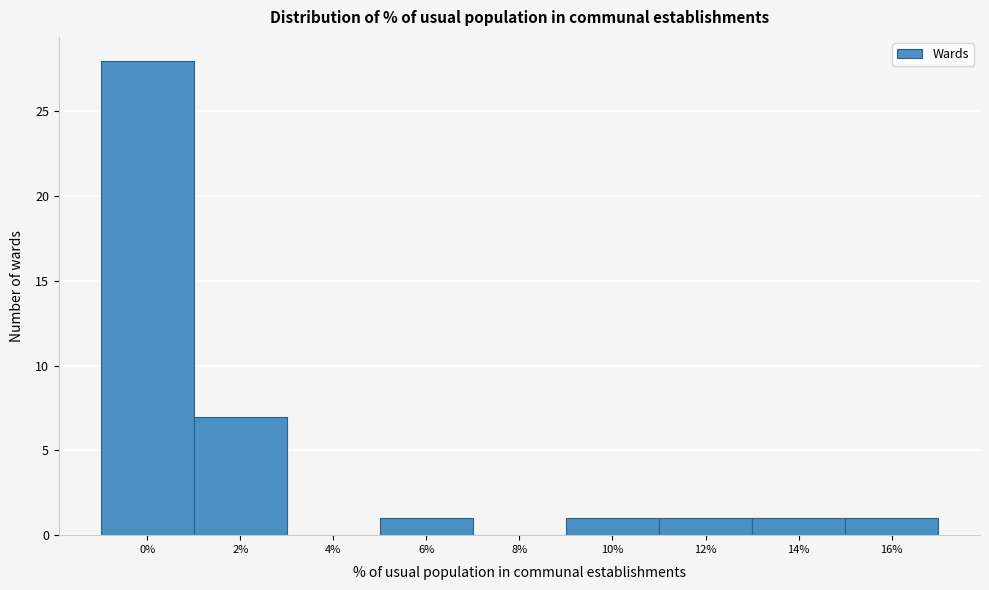

Reading left to right, transcribe all the data shown in this chart.

0%=28	2%=7	4%=0	6%=1	8%=0	10%=1	12%=1	14%=1	16%=1